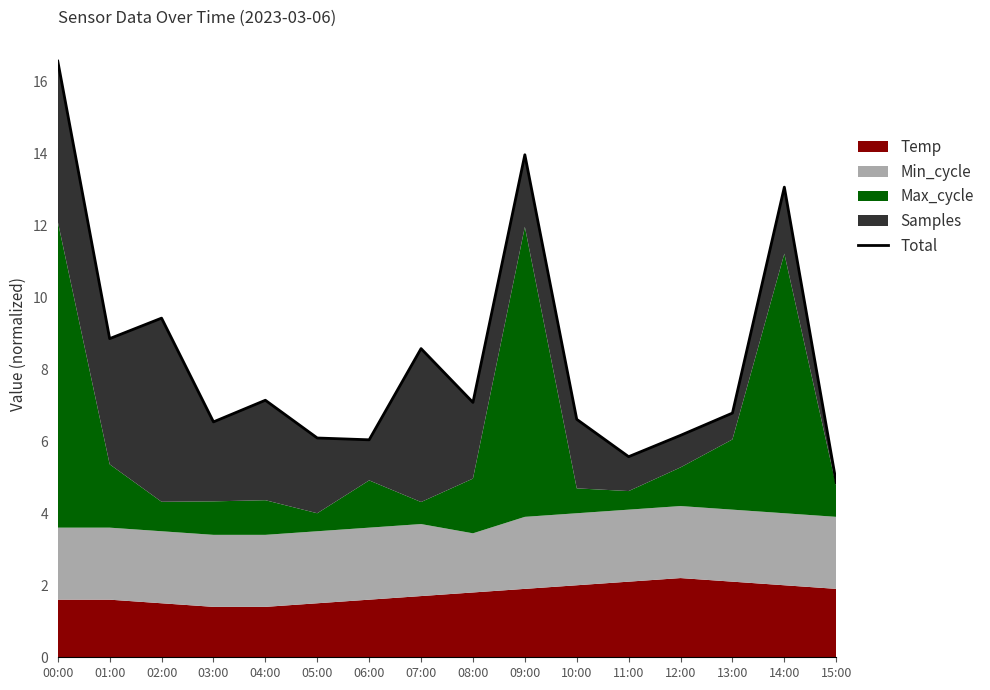

At which label is the value closest to 10?

02:00